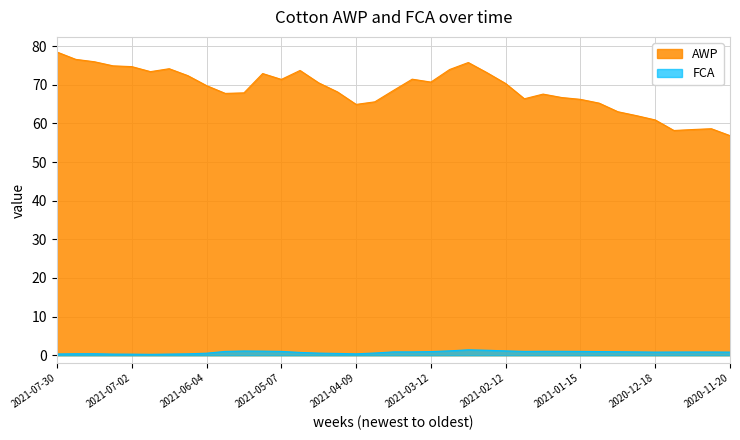

What is the sum of all FCA values?

28.9